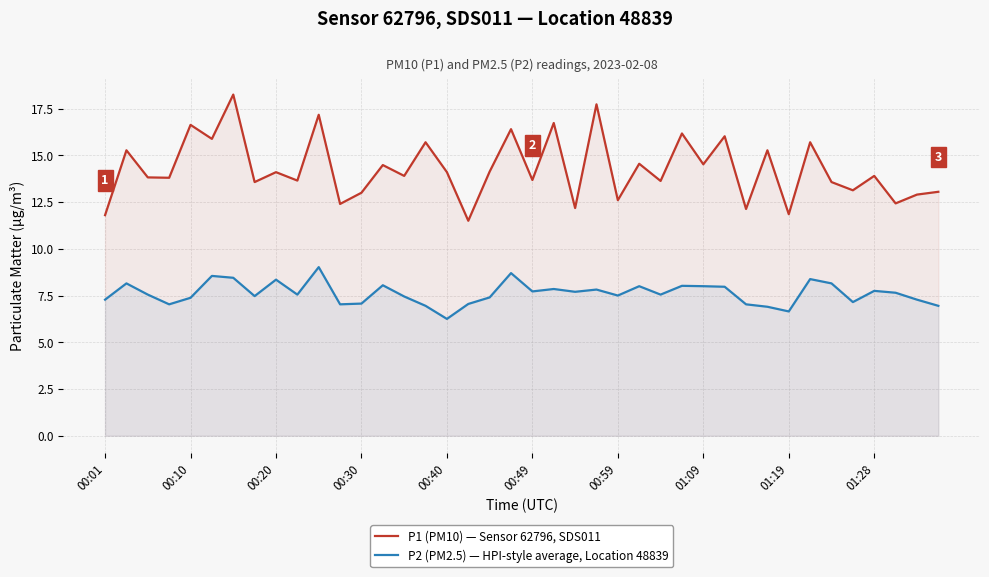

Which category has the lowest value in the P1 (PM10) — Sensor 62796, SDS011 series?

17